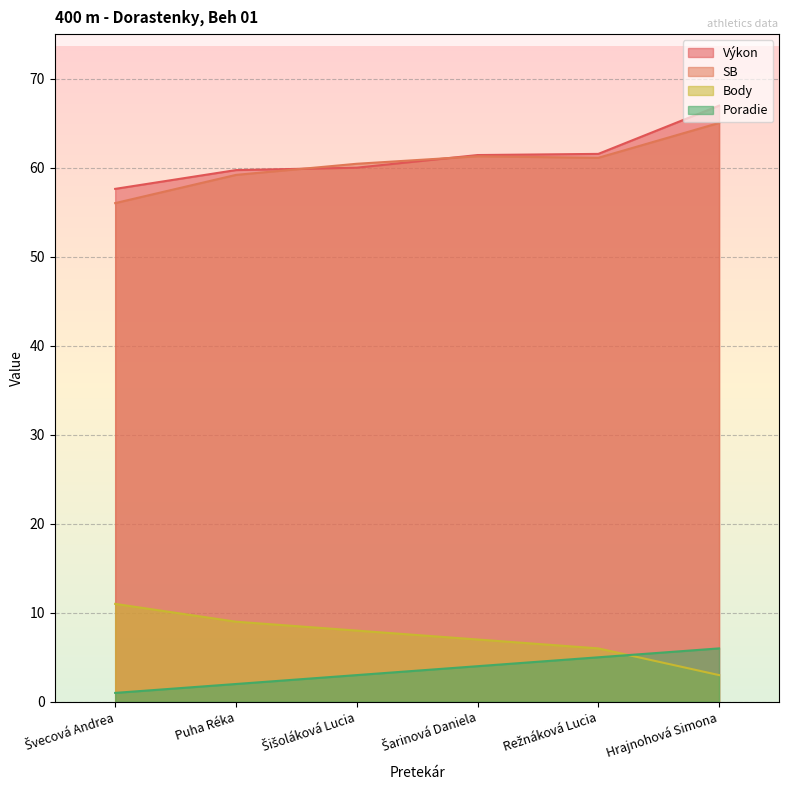

How many lines are shown in the chart?

4